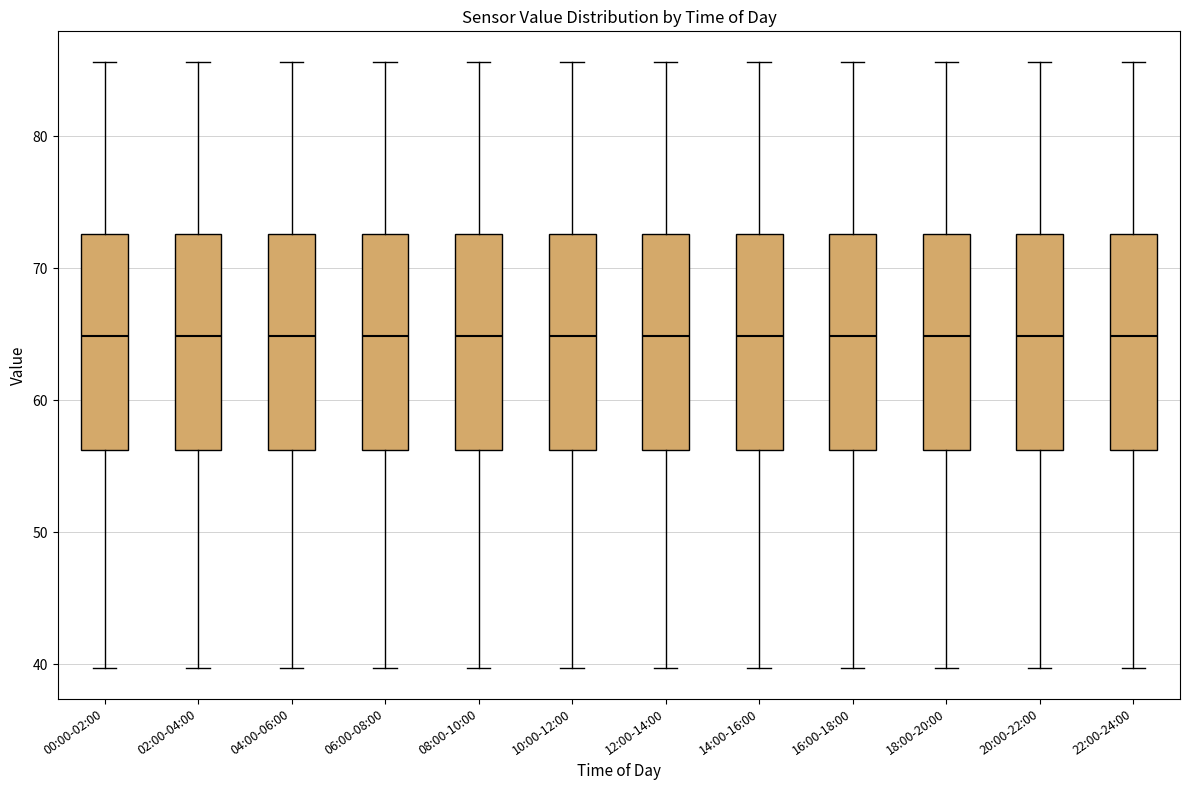

Reading left to right, read every box against the y-axis: the position of its median line, the range the box covers, and the ends of its whiskers. The values are not printed on the chart, so give them approximately, as read against the axis.

00:00-02:00: median 65, box 56 to 73, whiskers 40 to 86
02:00-04:00: median 65, box 56 to 73, whiskers 40 to 86
04:00-06:00: median 65, box 56 to 73, whiskers 40 to 86
06:00-08:00: median 65, box 56 to 73, whiskers 40 to 86
08:00-10:00: median 65, box 56 to 73, whiskers 40 to 86
10:00-12:00: median 65, box 56 to 73, whiskers 40 to 86
12:00-14:00: median 65, box 56 to 73, whiskers 40 to 86
14:00-16:00: median 65, box 56 to 73, whiskers 40 to 86
16:00-18:00: median 65, box 56 to 73, whiskers 40 to 86
18:00-20:00: median 65, box 56 to 73, whiskers 40 to 86
20:00-22:00: median 65, box 56 to 73, whiskers 40 to 86
22:00-24:00: median 65, box 56 to 73, whiskers 40 to 86